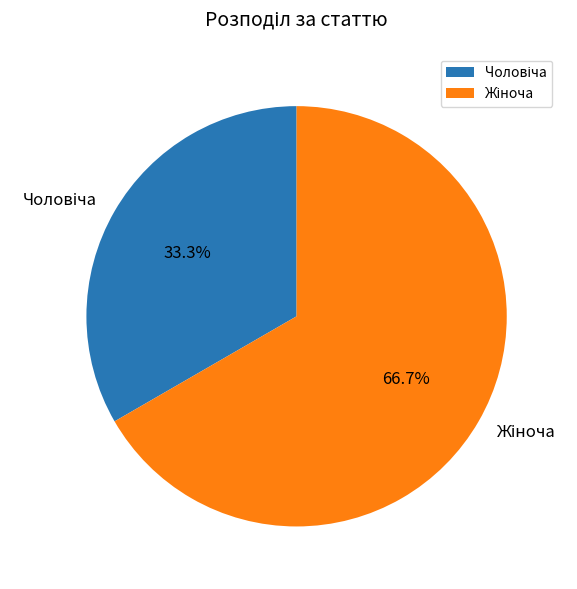

Does any single category account for the majority?

Yes